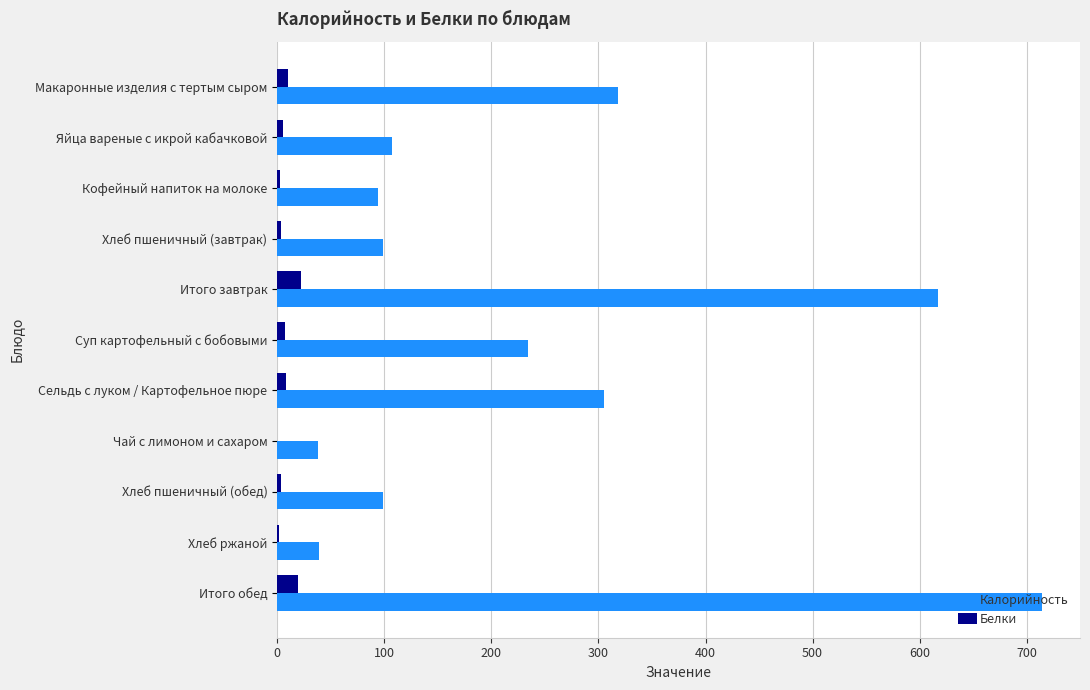

Which category has the highest value in the Калорийность series?

Итого обед